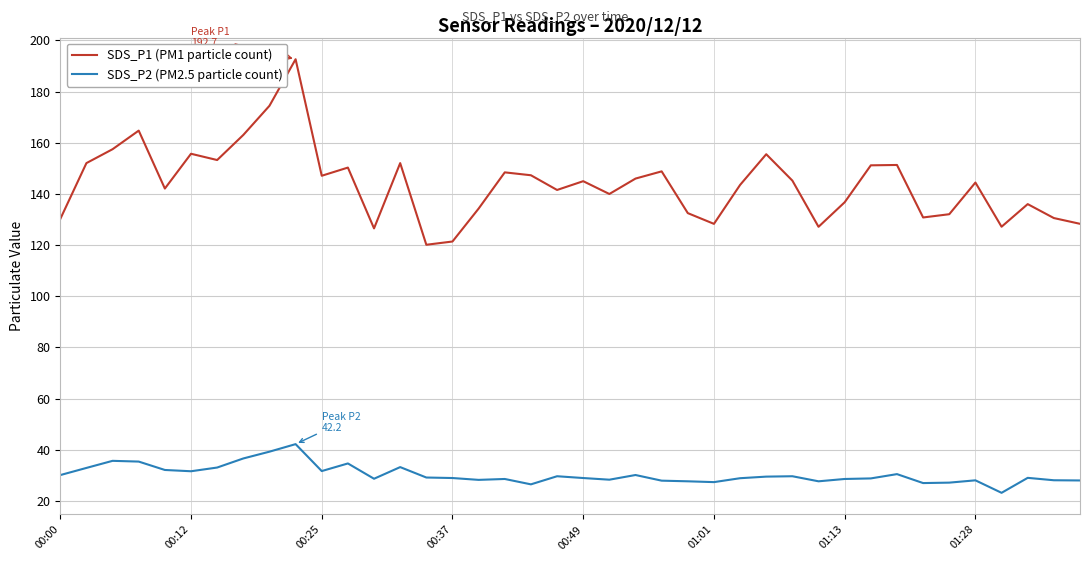

In SDS_P1 (PM1 particle count), how many points are lower than both neighbors (excluding endpoints)?

11